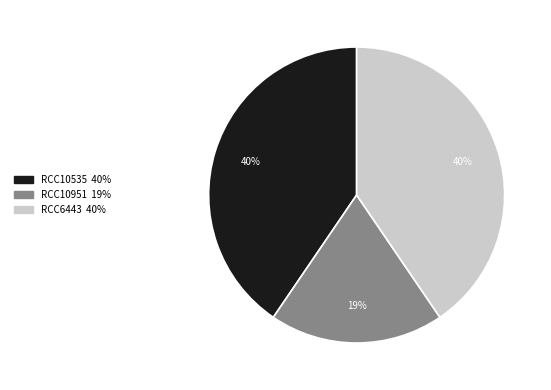

Is the sum of RCC10535 and RCC10951 greater than half?

Yes